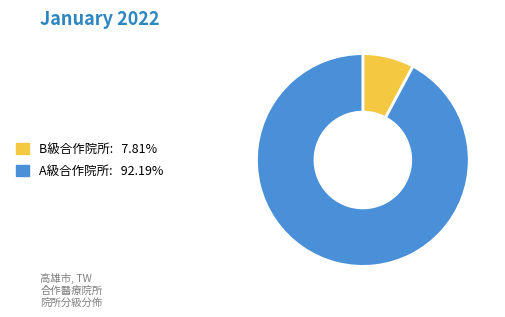

Approximately how many times larger is the value at A級合作院所 compared to B級合作院所?

11.8